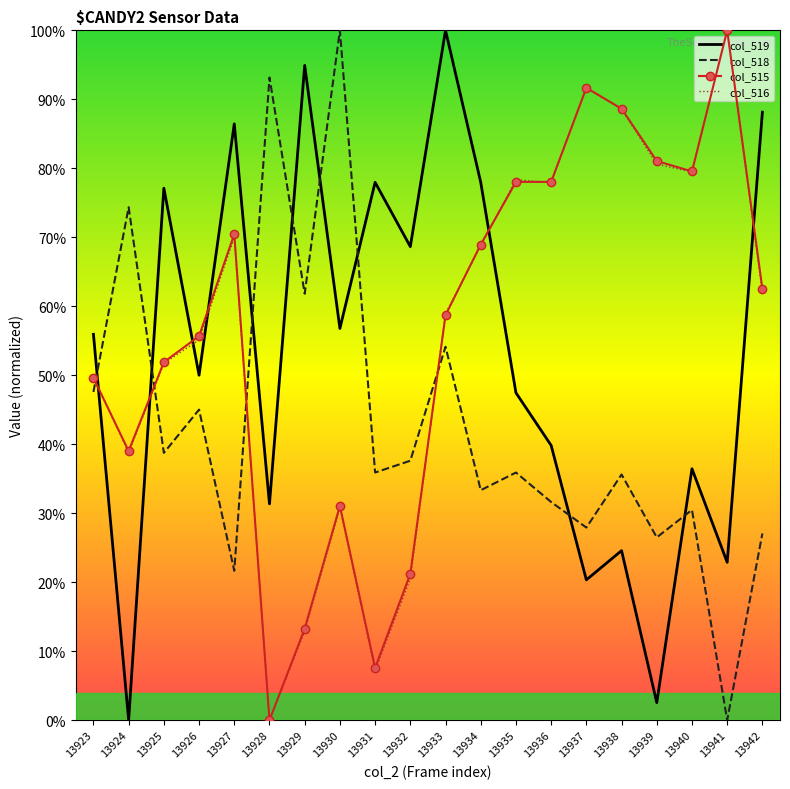

Which has a higher value, 13938 or 13932?

13932